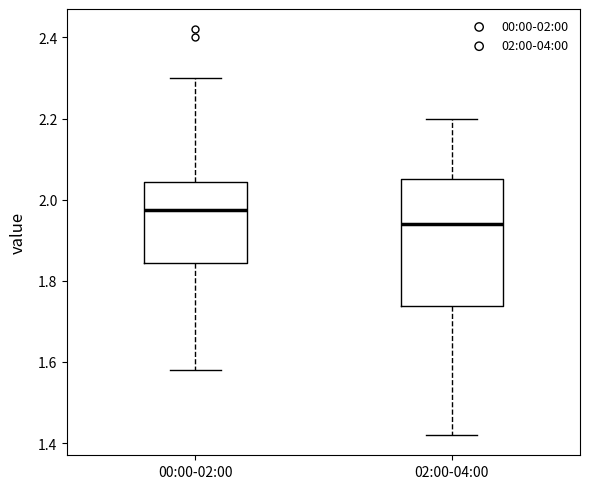

Reading left to right, transcribe this box plot: for each box, give where its median line is, the range the box spans, and where its two whiskers end, as read against the y-axis. The values are not printed on the chart, so give them approximately, as read against the axis.

00:00-02:00: median 1.98, box 1.84 to 2.04, whiskers 1.58 to 2.30
02:00-04:00: median 1.94, box 1.74 to 2.06, whiskers 1.42 to 2.20